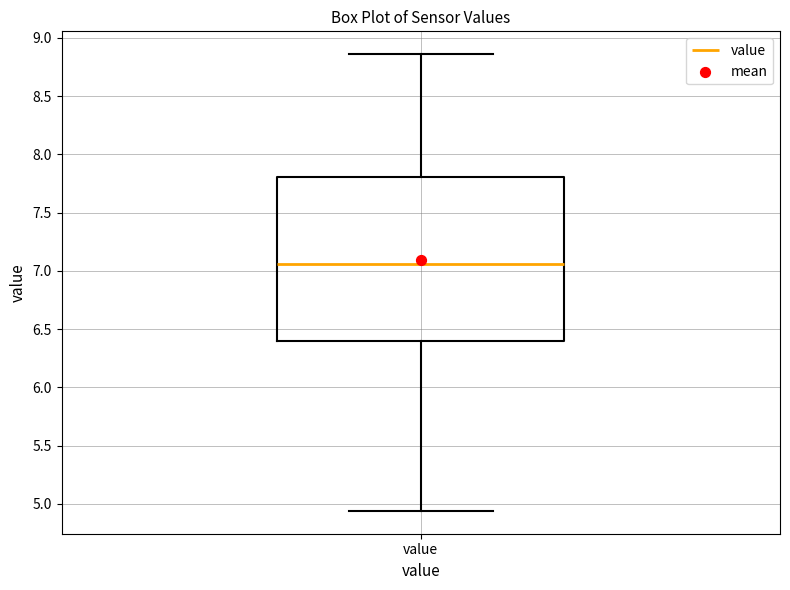

Transcribe this box plot: give where the median line is, the range the box spans, and where the two whiskers end, as read against the y-axis. The values are not printed on the chart, so give them approximately, as read against the axis.

median 7.05, box 6.40 to 7.80, whiskers 4.95 to 8.85